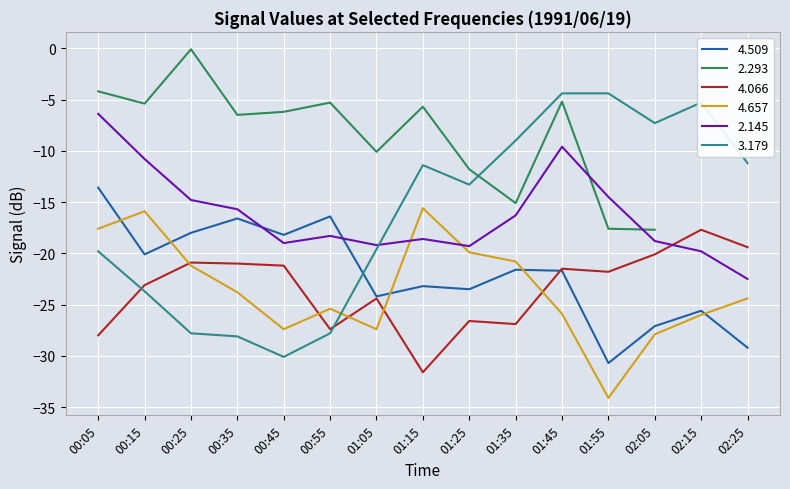

At which label does 4.509 reach its minimum?

01:55